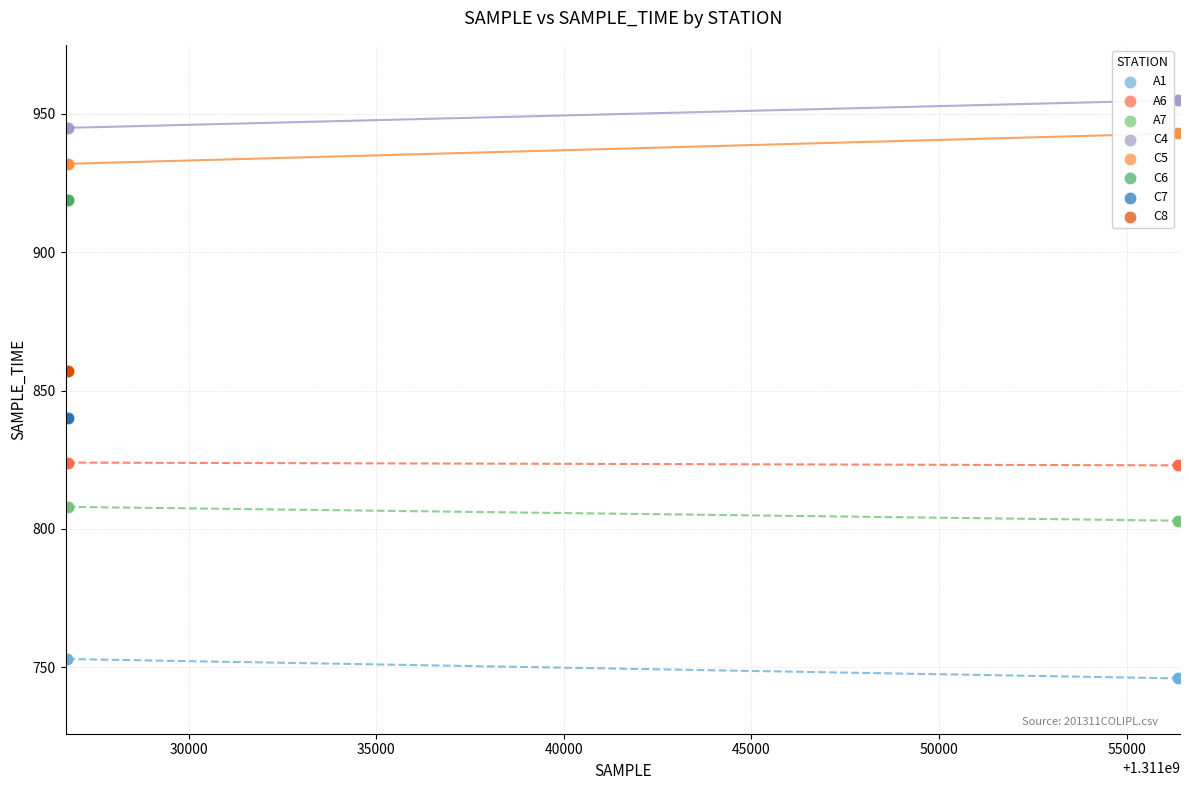

What are all the series names shown in the legend?

A1, A6, A7, C4, C5, C6, C7, C8